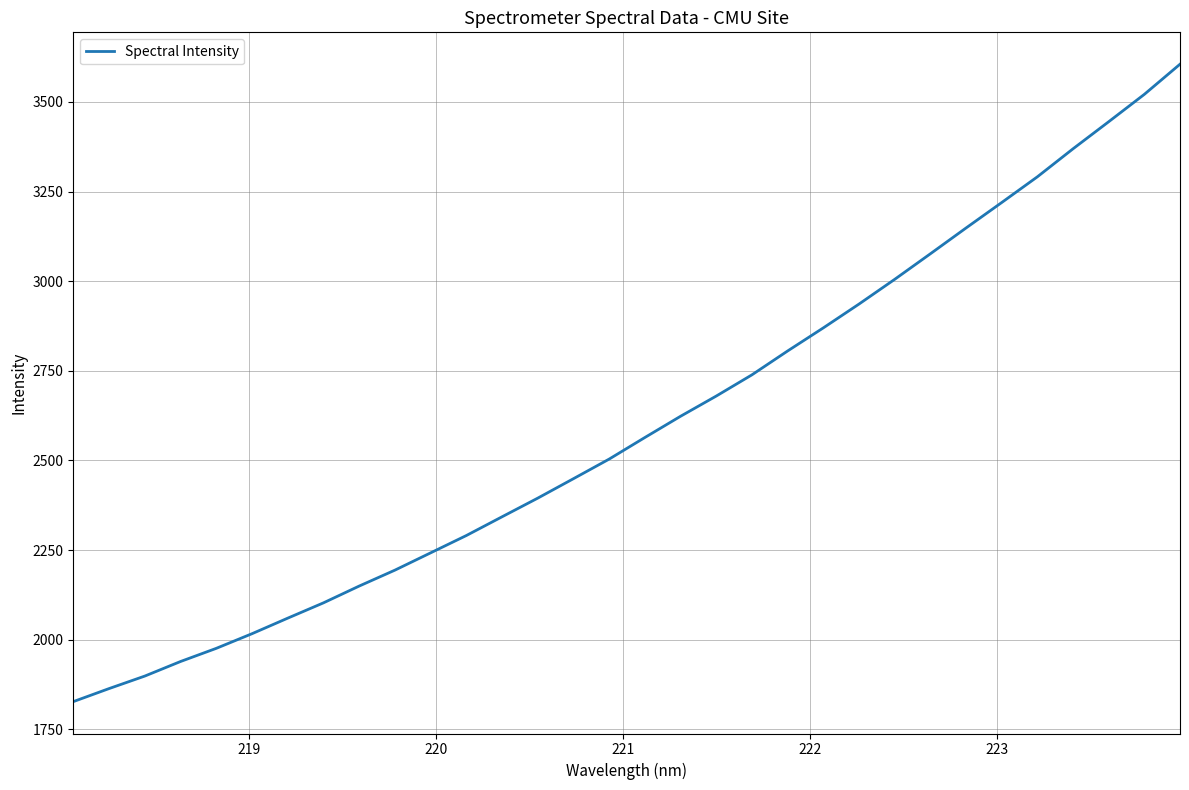

What is the difference between the maximum and minimum values?

1777.4